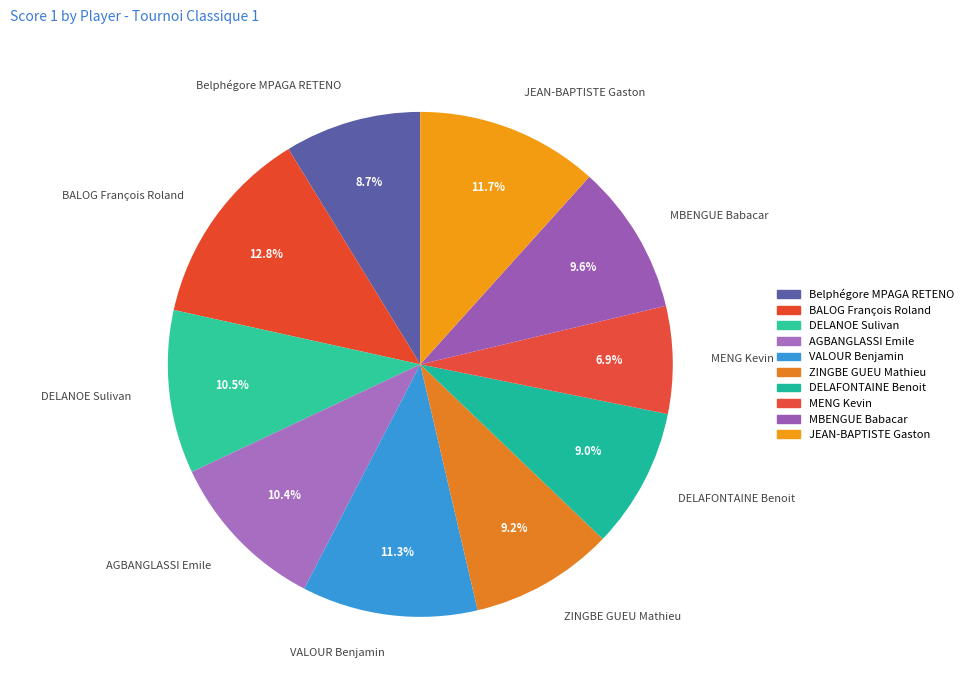

To the nearest percent, what percentage of the pie is ZINGBE GUEU Mathieu?

9%